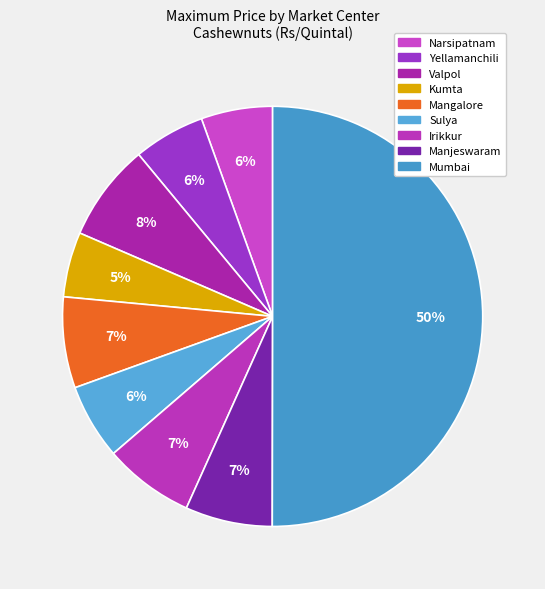

Between Mumbai and Yellamanchili, which is larger?

Mumbai